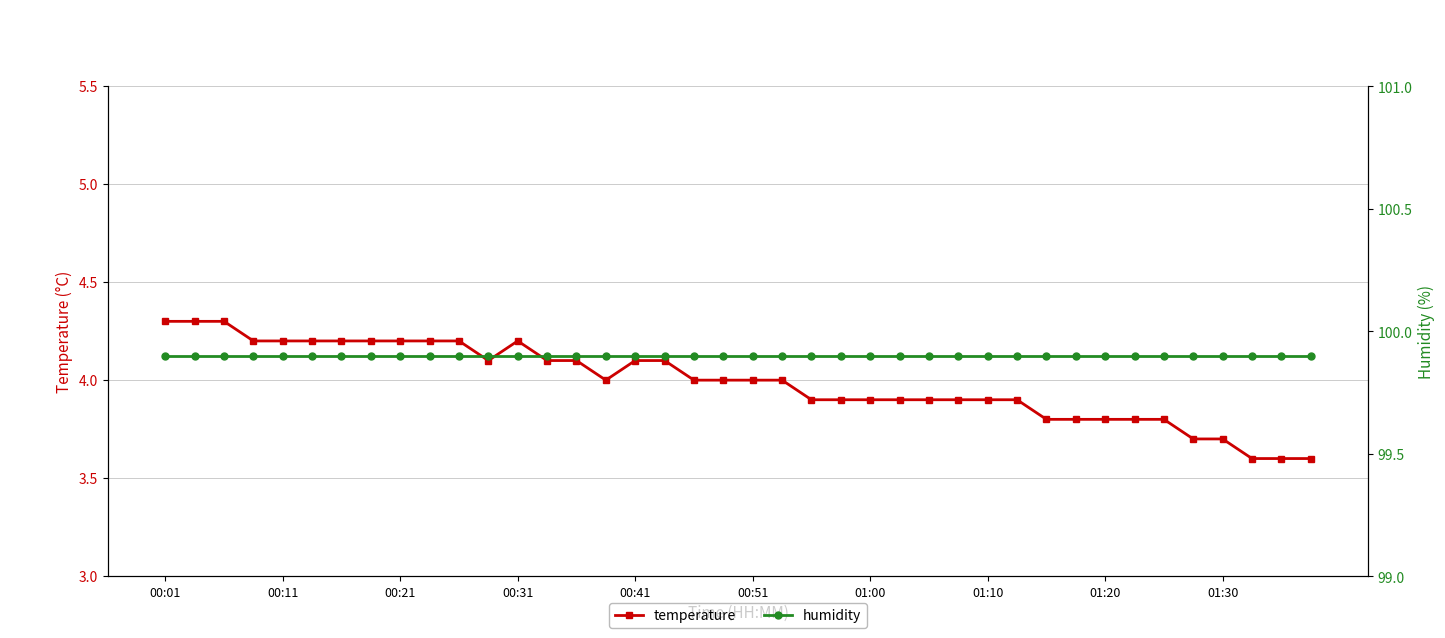

What is the average value of the humidity series?

99.9